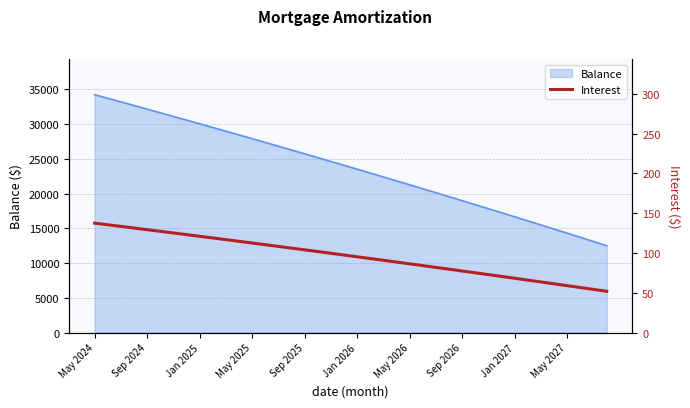

How many data points are less than 97?

20